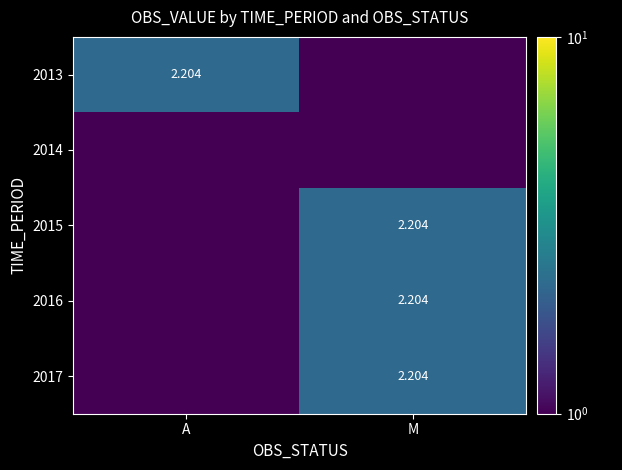

Which series has the widest spread of values?

2013